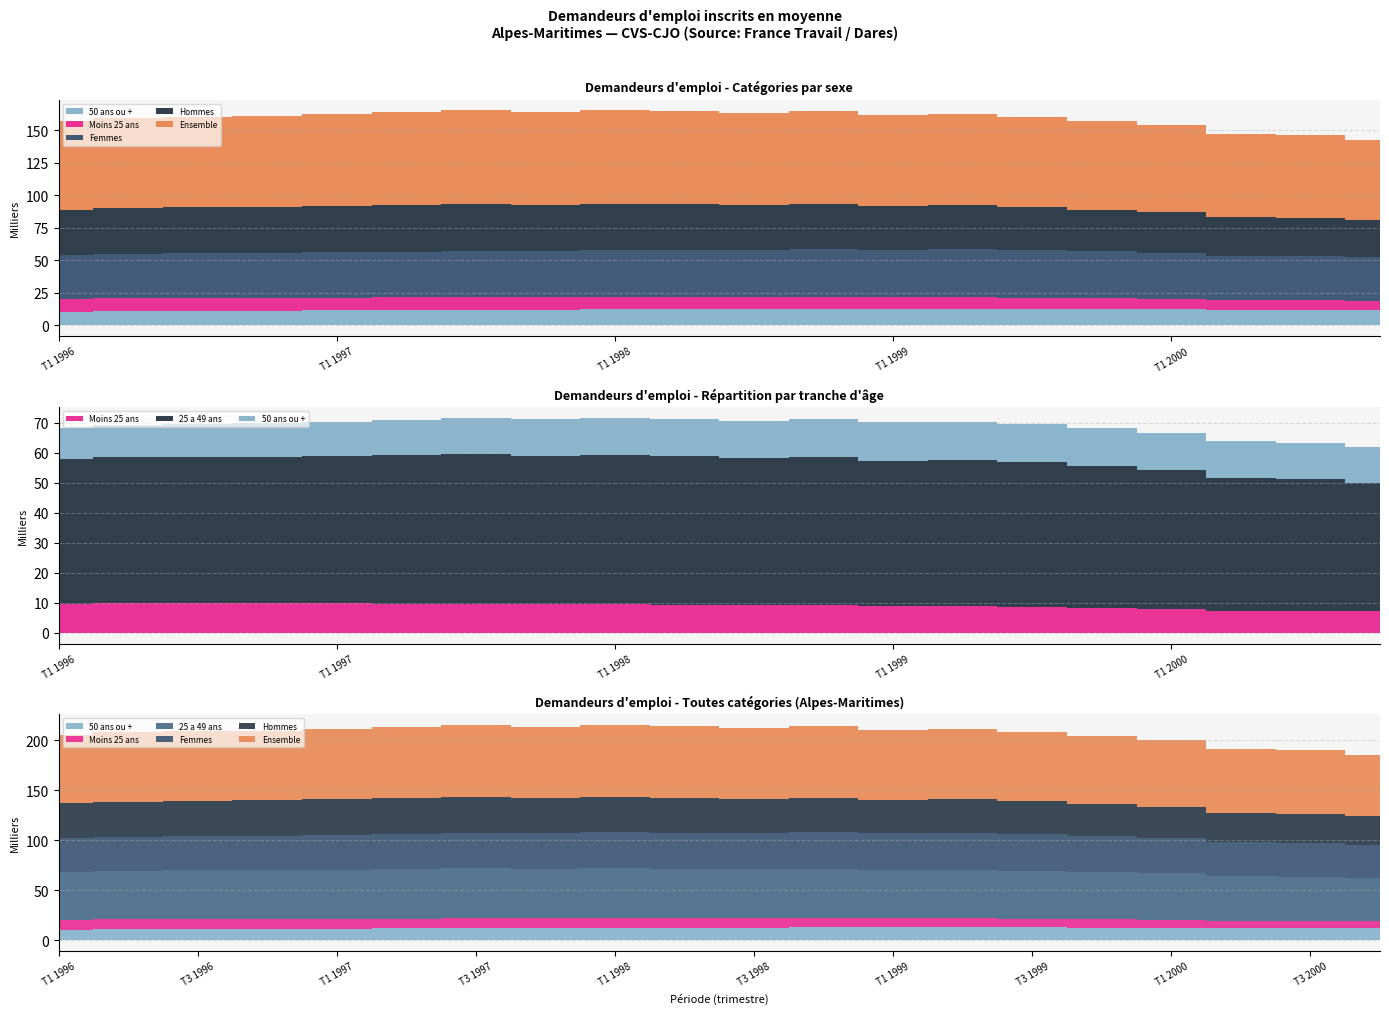

What is the difference between the Hommes values at T2 2000 and T2 1999?

3710